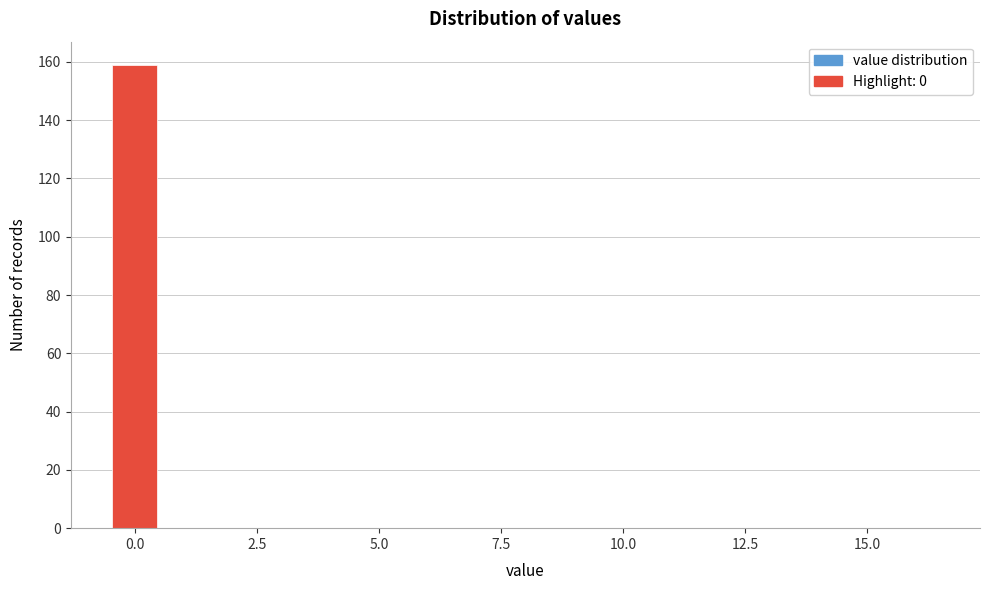

Read against the x-axis, roughly where is the centre of the tallest bar?

0.0